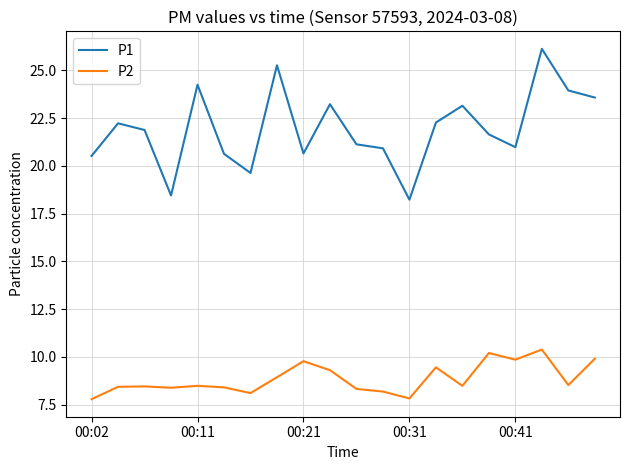

Which series has the largest total across all categories?

P1